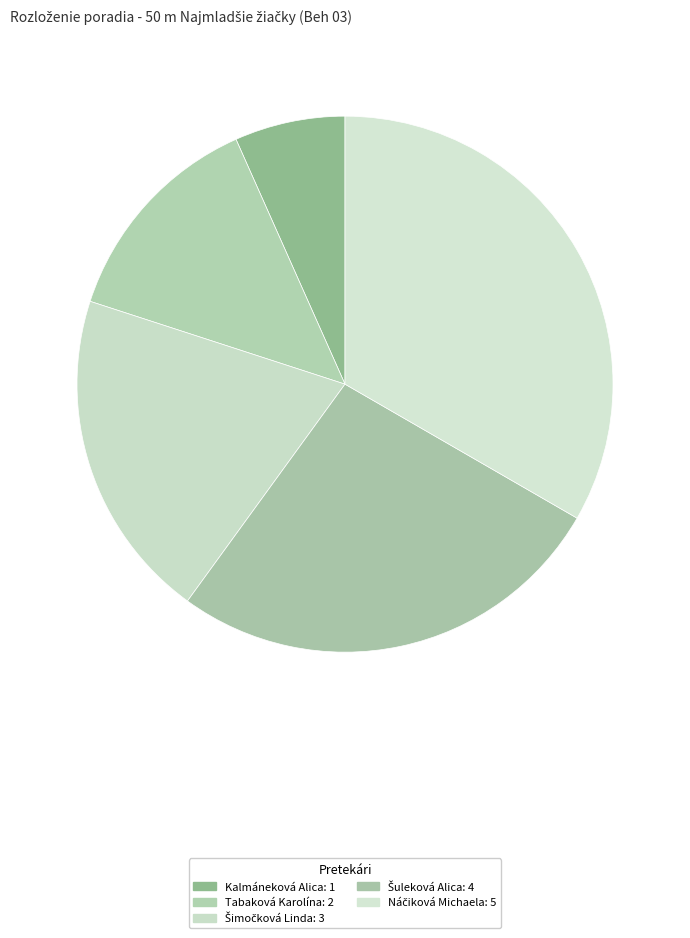

How many slices are in this pie chart?

5